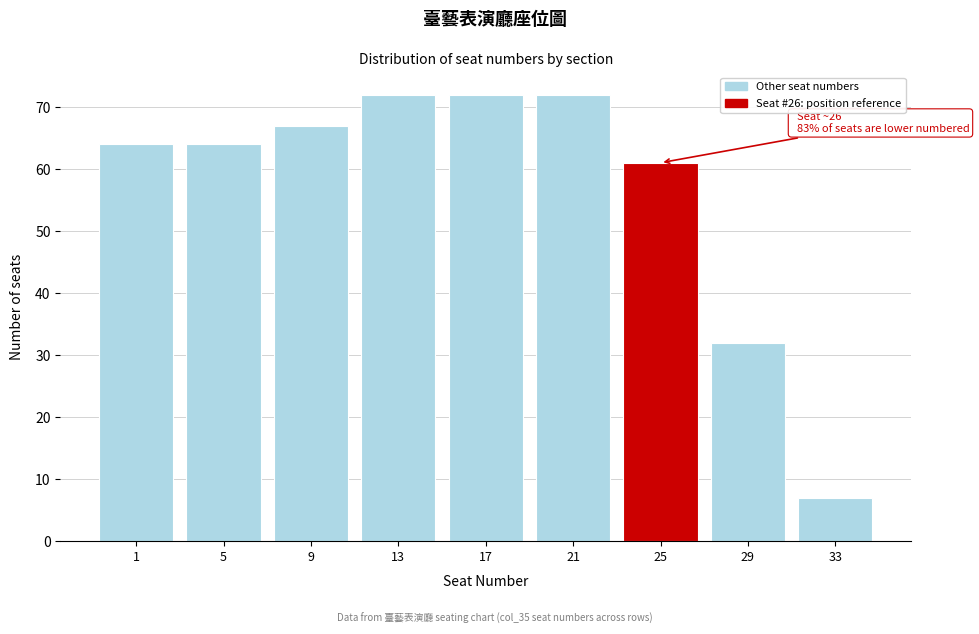

Reading right to left, extract all data points from this chart.

33=7	29=32	25=61	21=72	17=72	13=72	9=67	5=64	1=64